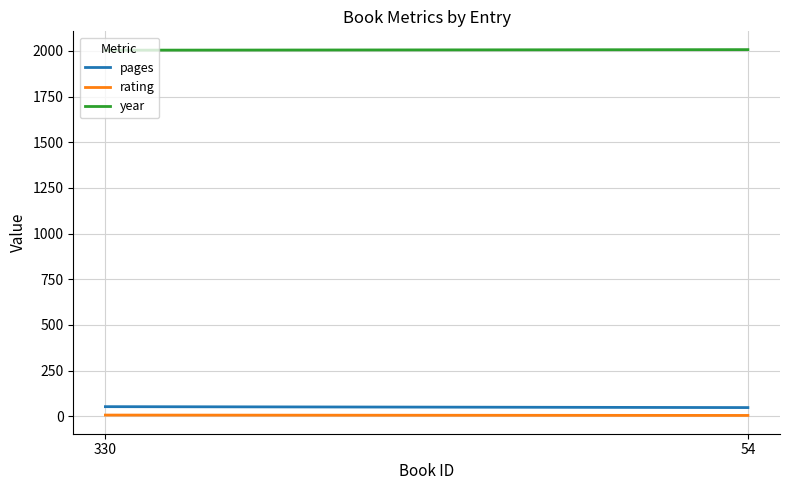

What is the difference between the rating values at 330 and 54?

2